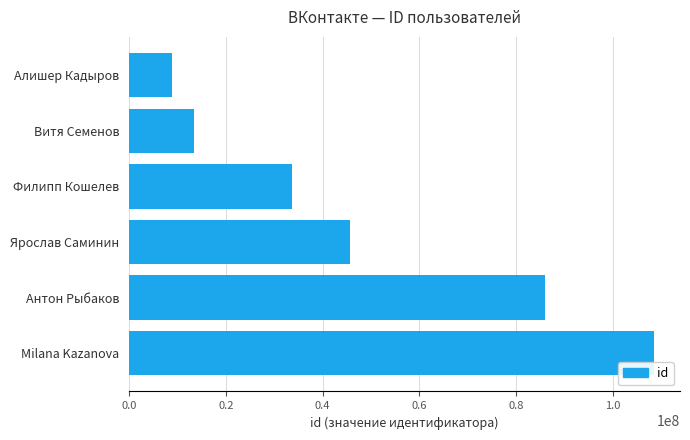

Which label corresponds to the largest value in the chart?

Milana Kazanova